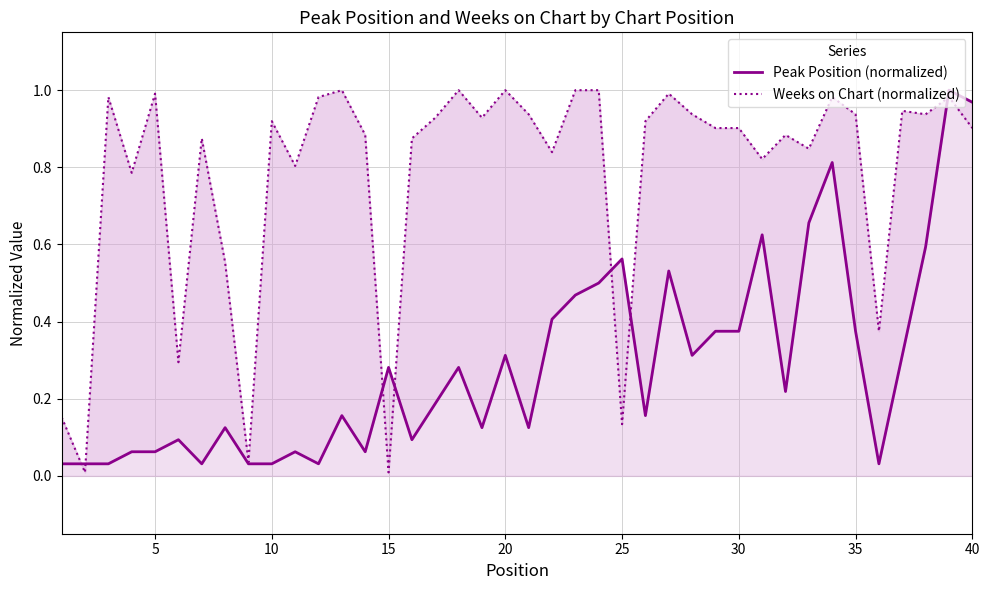

What is the value of the Peak Position (normalized) point at the 17th from the left?

0.2